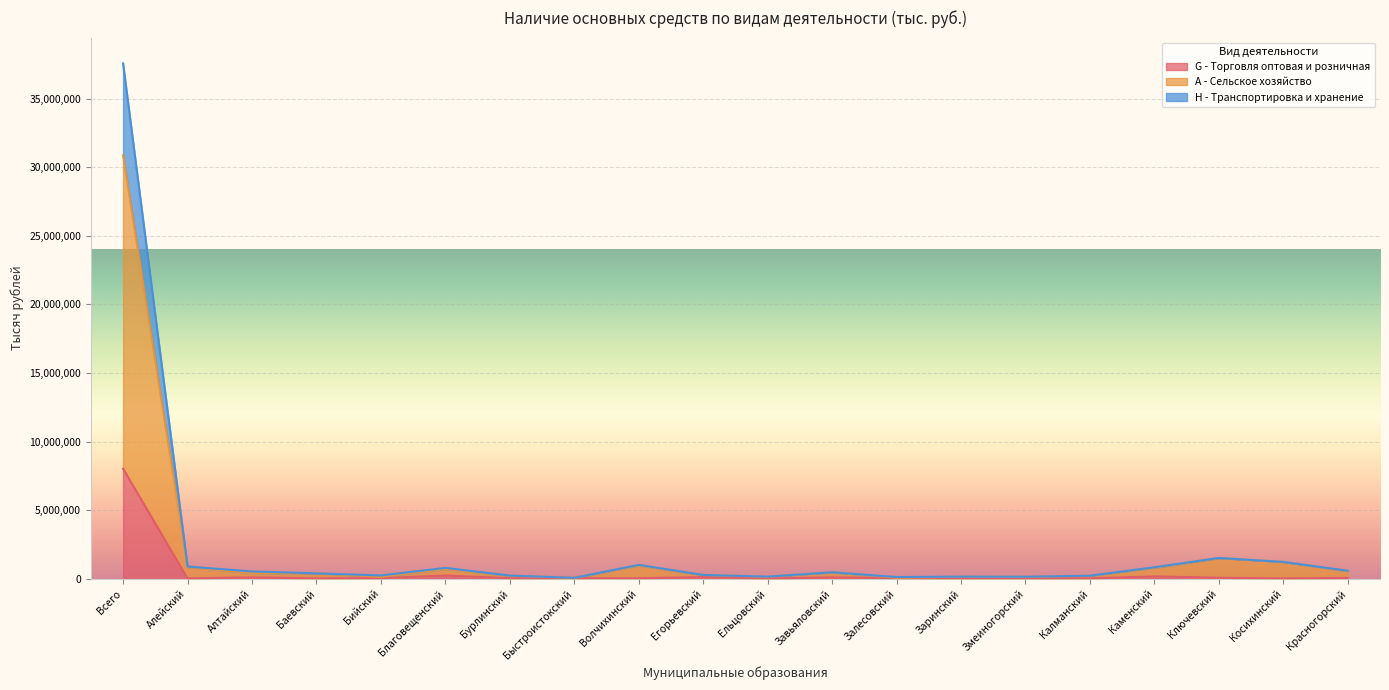

Reading right to left, extract all data points from this chart.

G - Торговля оптовая и розничная: 57254	25539	71036	169921	27619	30368	24845	48474	96556	18908	117240	36114	41000	35984	236795	43921	26048	97231	27067	8024118
A - Сельское хозяйство: 554610	1223786	1505665	793326	220194	141073	149333	72924	464637	144808	273072	957041	59271	223282	713074	131384	391558	412620	848330	30875396
H - Транспортировка и хранение: 580082	1227236	1515215	836524	222814	143833	152383	122058	470507	155528	276152	1010401	65271	231192	790381	236685	392958	530604	891230	37579533